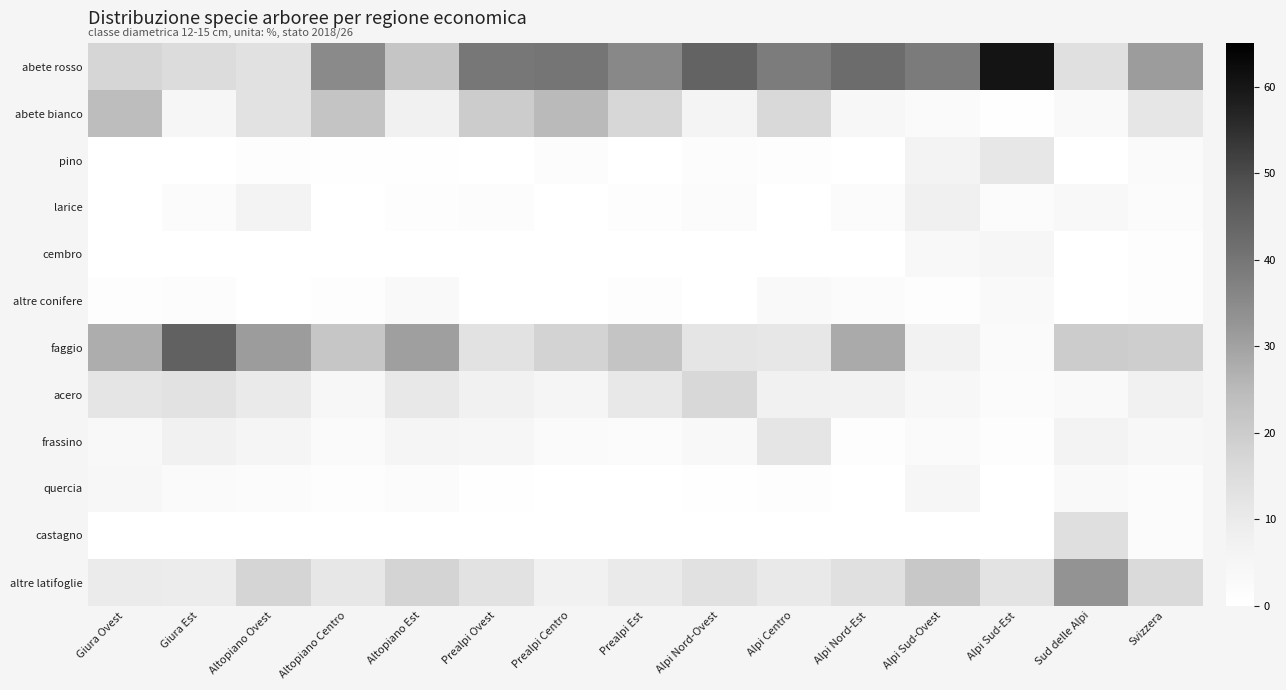

At Alpi Sud-Ovest, list the series in order from smallest to largest.

castagno, altre conifere, frassino, abete bianco, cembro, acero, quercia, pino, faggio, larice, altre latifoglie, abete rosso